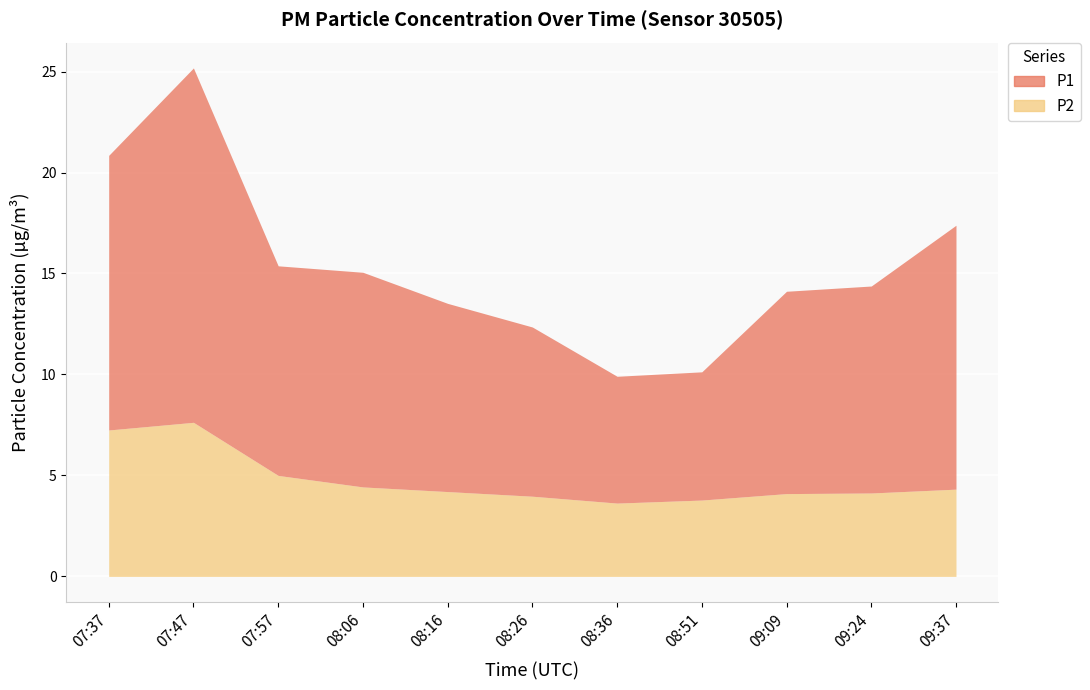

What are all the series names shown in the legend?

P1, P2